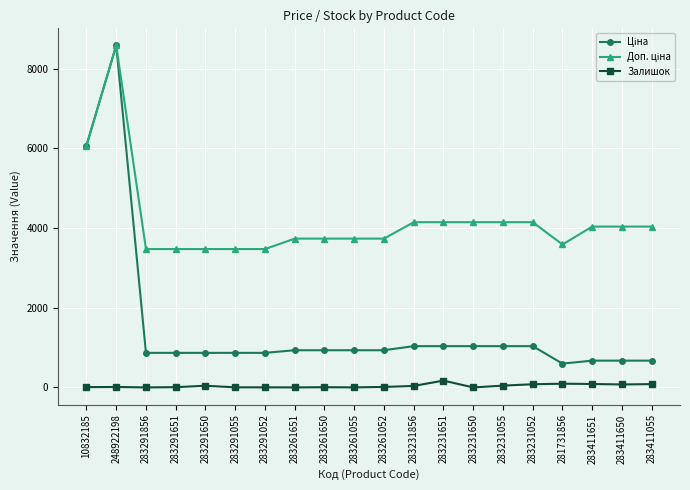

True or false: Залишок has a value of 1.0 at 283291856.

True